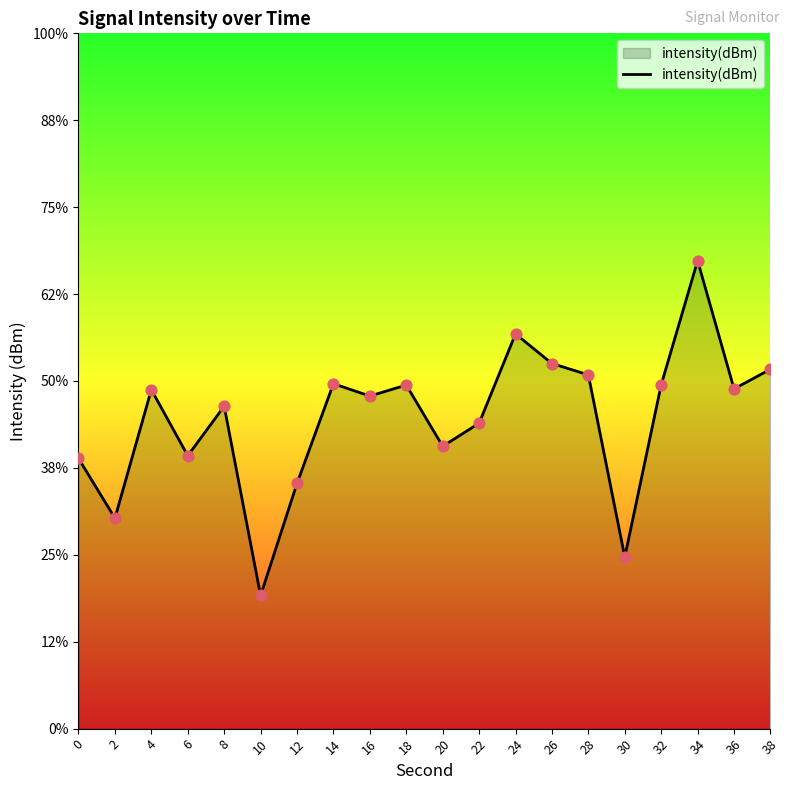

Between 34 and 8, which is larger?

34